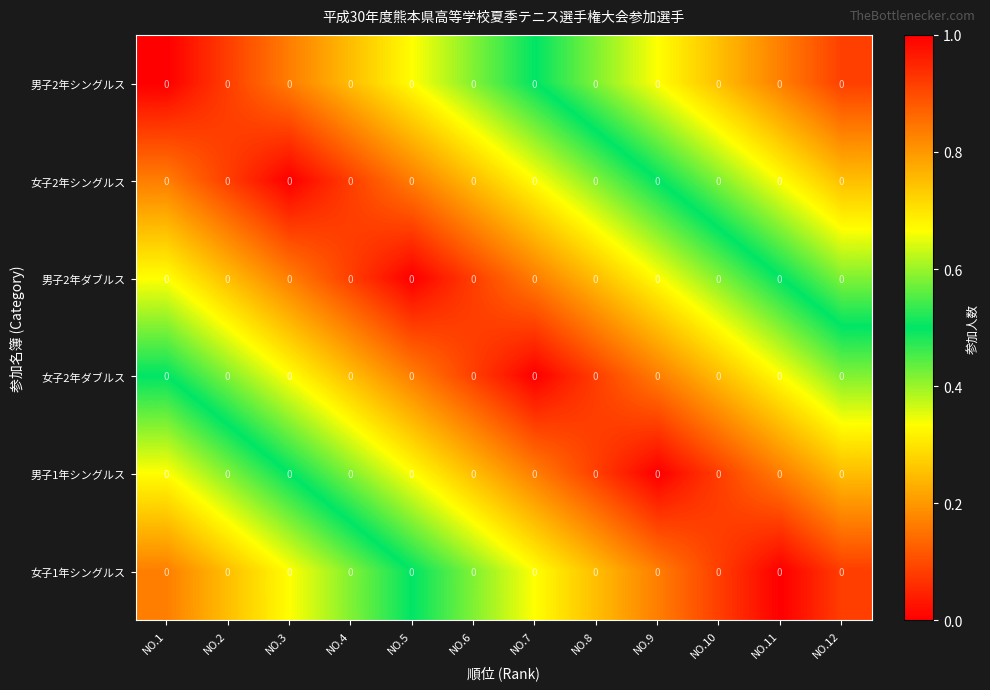

Reading right to left, what are all the values shown in this chart?

男子2年シングルス: NO.12=0.0	NO.11=0.0	NO.10=0.0	NO.9=0.0	NO.8=0.0	NO.7=0.0	NO.6=0.0	NO.5=0.0	NO.4=0.0	NO.3=0.0	NO.2=0.0	NO.1=0.0
女子2年シングルス: NO.12=0.0	NO.11=0.0	NO.10=0.0	NO.9=0.0	NO.8=0.0	NO.7=0.0	NO.6=0.0	NO.5=0.0	NO.4=0.0	NO.3=0.0	NO.2=0.0	NO.1=0.0
男子2年ダブルス: NO.12=0.0	NO.11=0.0	NO.10=0.0	NO.9=0.0	NO.8=0.0	NO.7=0.0	NO.6=0.0	NO.5=0.0	NO.4=0.0	NO.3=0.0	NO.2=0.0	NO.1=0.0
女子2年ダブルス: NO.12=0.0	NO.11=0.0	NO.10=0.0	NO.9=0.0	NO.8=0.0	NO.7=0.0	NO.6=0.0	NO.5=0.0	NO.4=0.0	NO.3=0.0	NO.2=0.0	NO.1=0.0
男子1年シングルス: NO.12=0.0	NO.11=0.0	NO.10=0.0	NO.9=0.0	NO.8=0.0	NO.7=0.0	NO.6=0.0	NO.5=0.0	NO.4=0.0	NO.3=0.0	NO.2=0.0	NO.1=0.0
女子1年シングルス: NO.12=0.0	NO.11=0.0	NO.10=0.0	NO.9=0.0	NO.8=0.0	NO.7=0.0	NO.6=0.0	NO.5=0.0	NO.4=0.0	NO.3=0.0	NO.2=0.0	NO.1=0.0